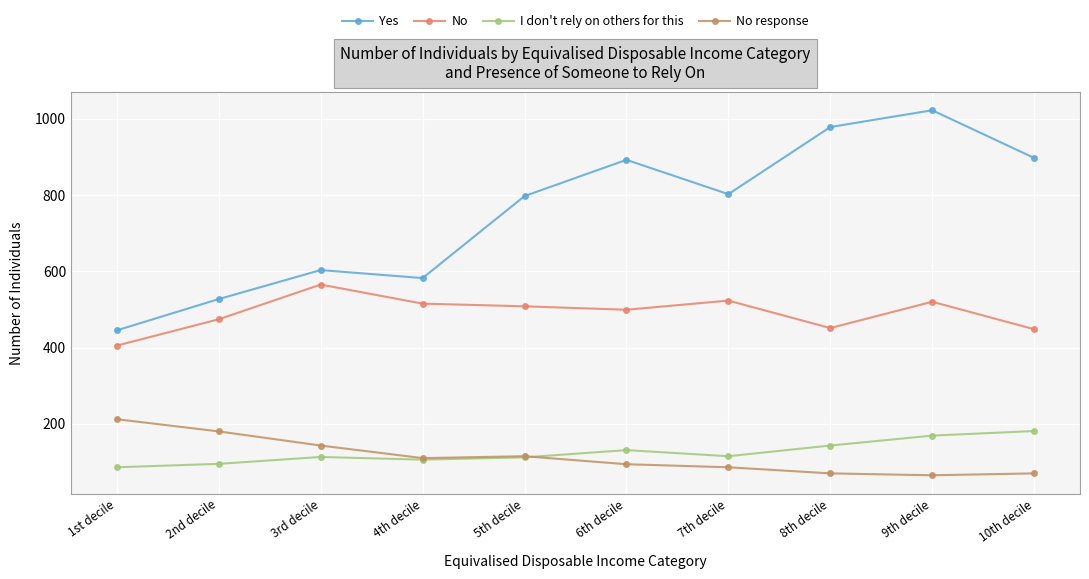

What is the minimum value for No?

405